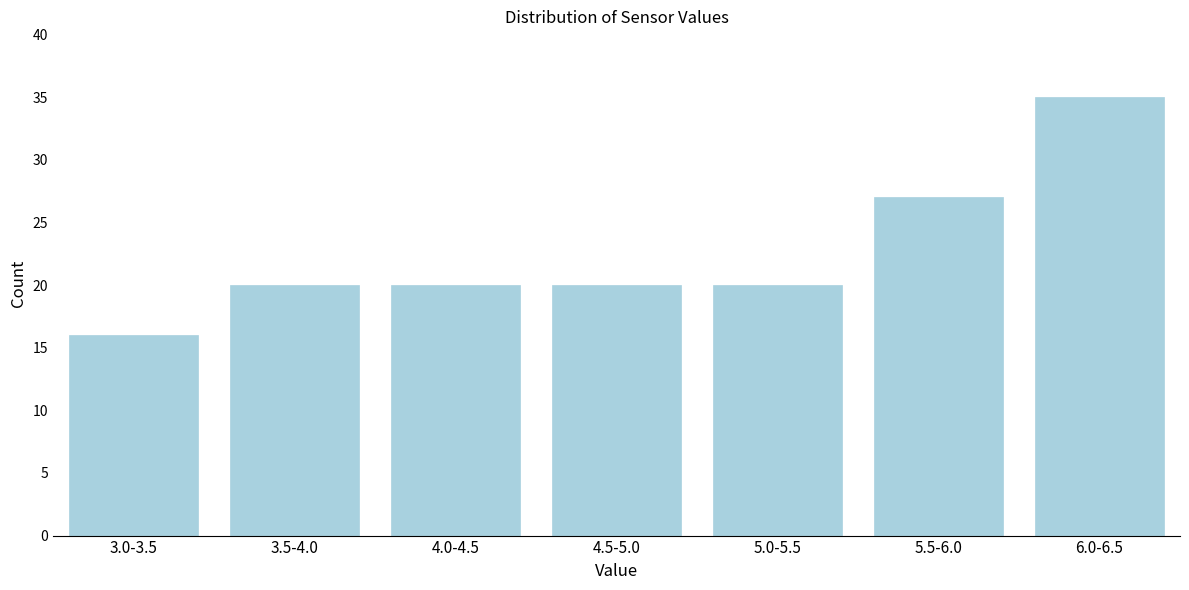

Reading left to right, what are all the values shown in this chart?

16	20	20	20	20	27	35